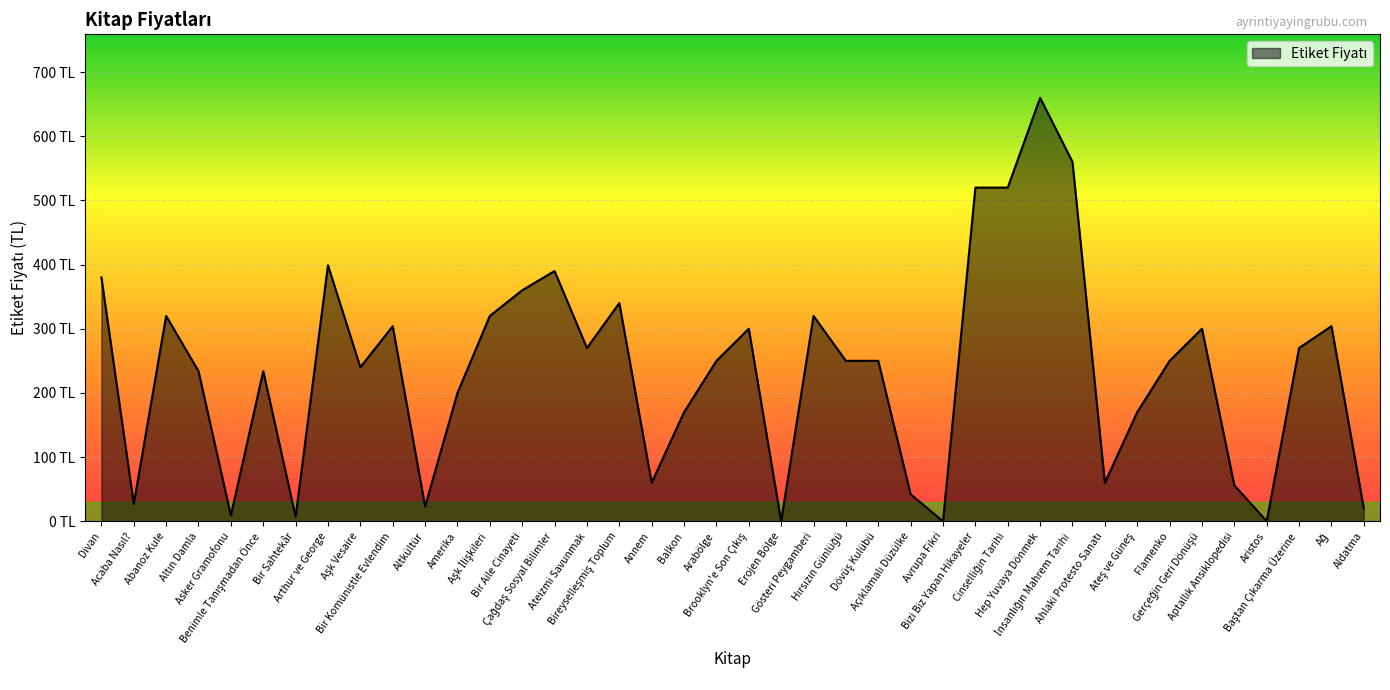

Which has a higher value, Dövüş Kulübü or Bir Komünistle Evlendim?

Bir Komünistle Evlendim